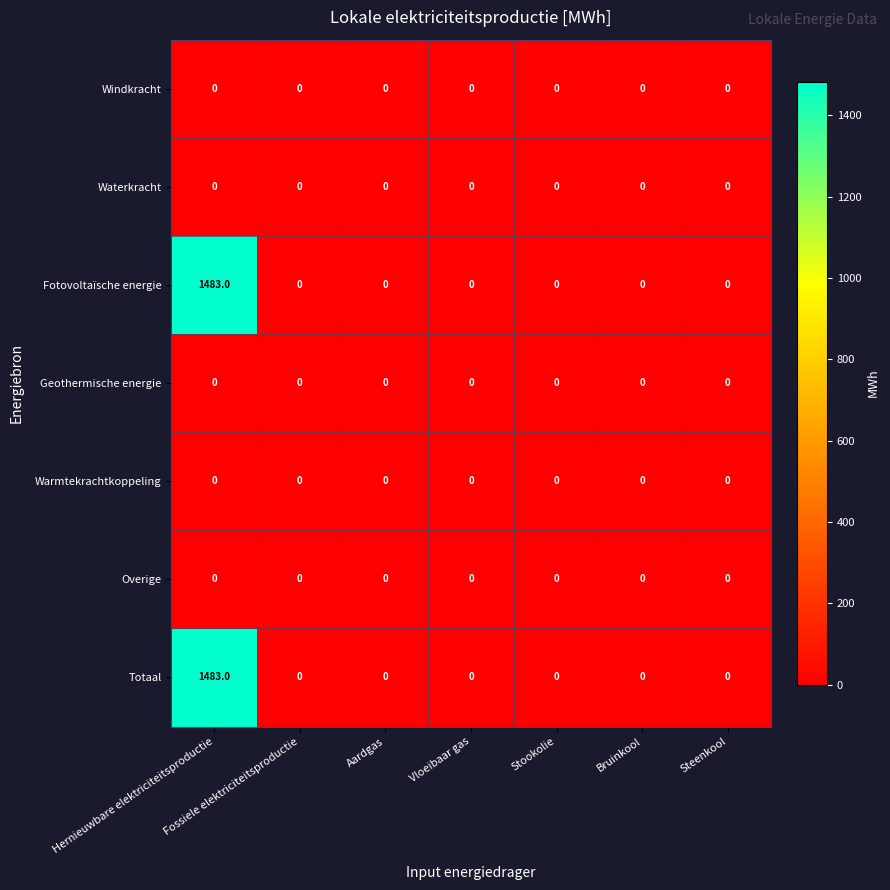

At which label does Fotovoltaïsche energie reach its peak?

Hernieuwbare elektriciteitsproductie